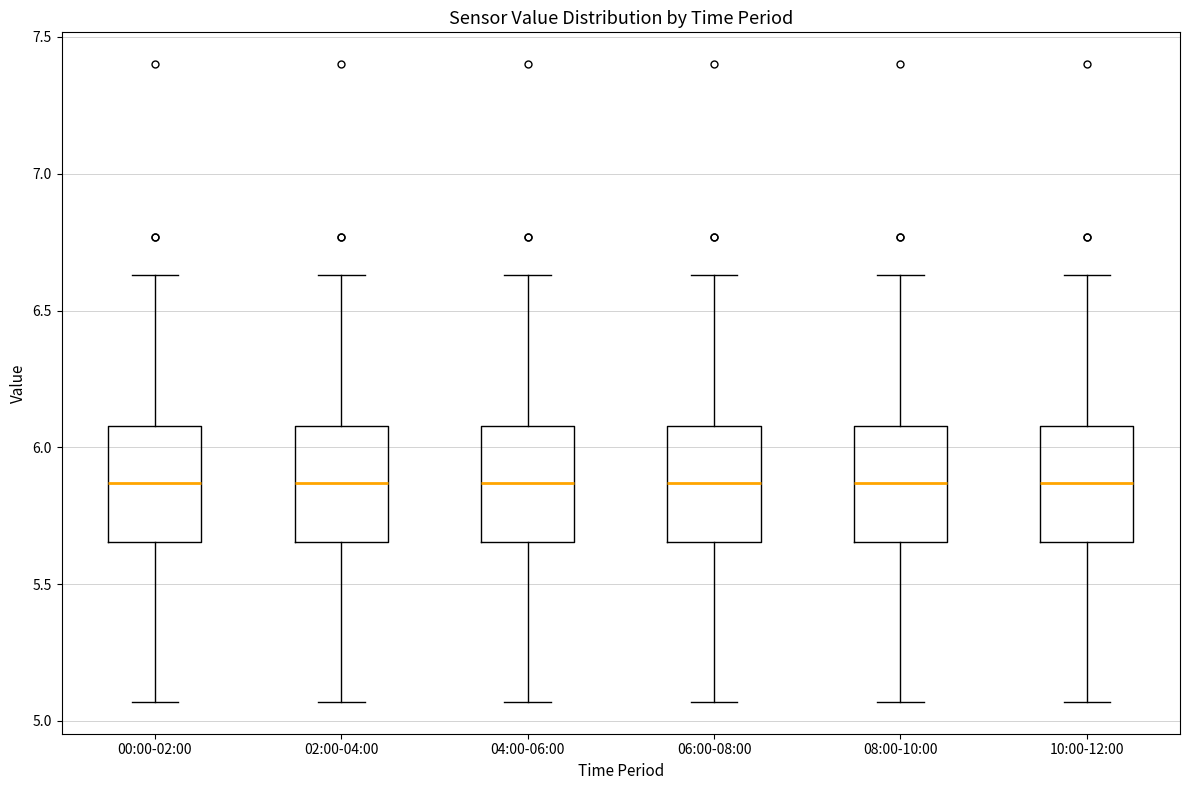

Reading left to right, transcribe this box plot: for each box, give where its median line is, the range the box spans, and where its two whiskers end, as read against the y-axis. The values are not printed on the chart, so give them approximately, as read against the axis.

00:00-02:00: median 5.85, box 5.65 to 6.10, whiskers 5.05 to 6.65
02:00-04:00: median 5.85, box 5.65 to 6.10, whiskers 5.05 to 6.65
04:00-06:00: median 5.85, box 5.65 to 6.10, whiskers 5.05 to 6.65
06:00-08:00: median 5.85, box 5.65 to 6.10, whiskers 5.05 to 6.65
08:00-10:00: median 5.85, box 5.65 to 6.10, whiskers 5.05 to 6.65
10:00-12:00: median 5.85, box 5.65 to 6.10, whiskers 5.05 to 6.65